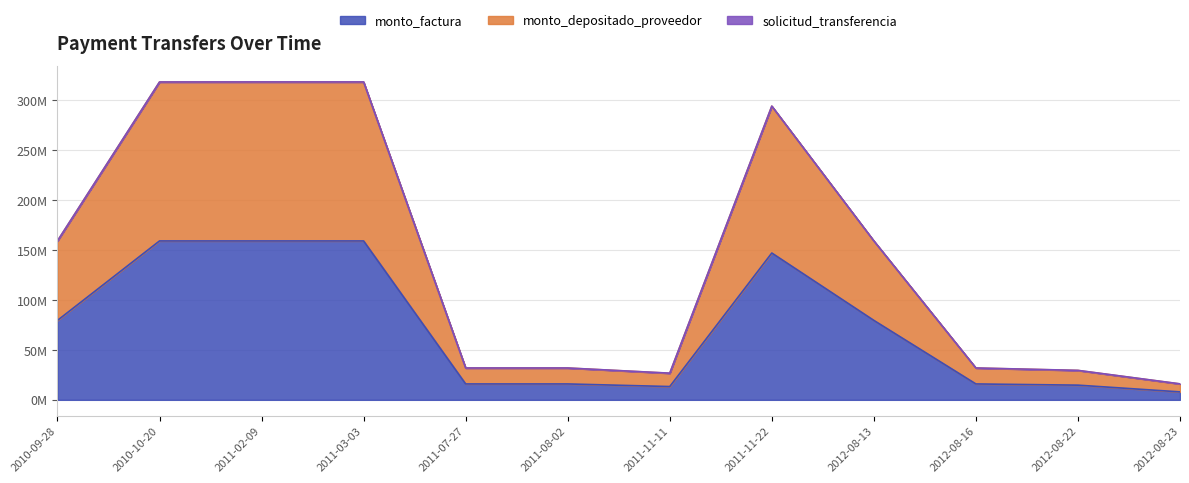

Does the chart have visible grid lines?

Yes